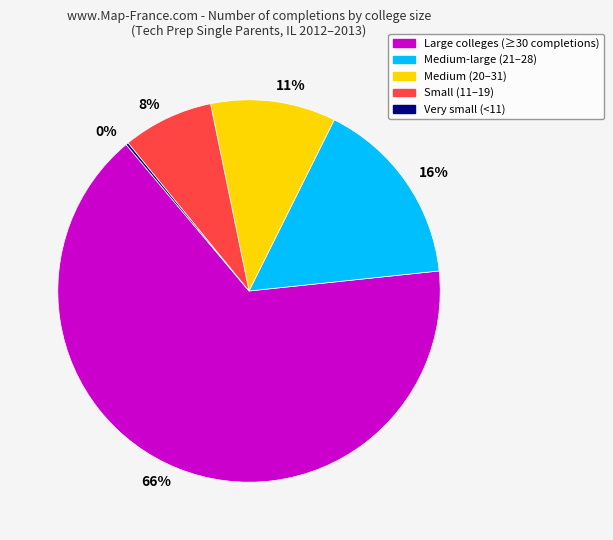

True or false: 66% accounts for 66% of the total.

True